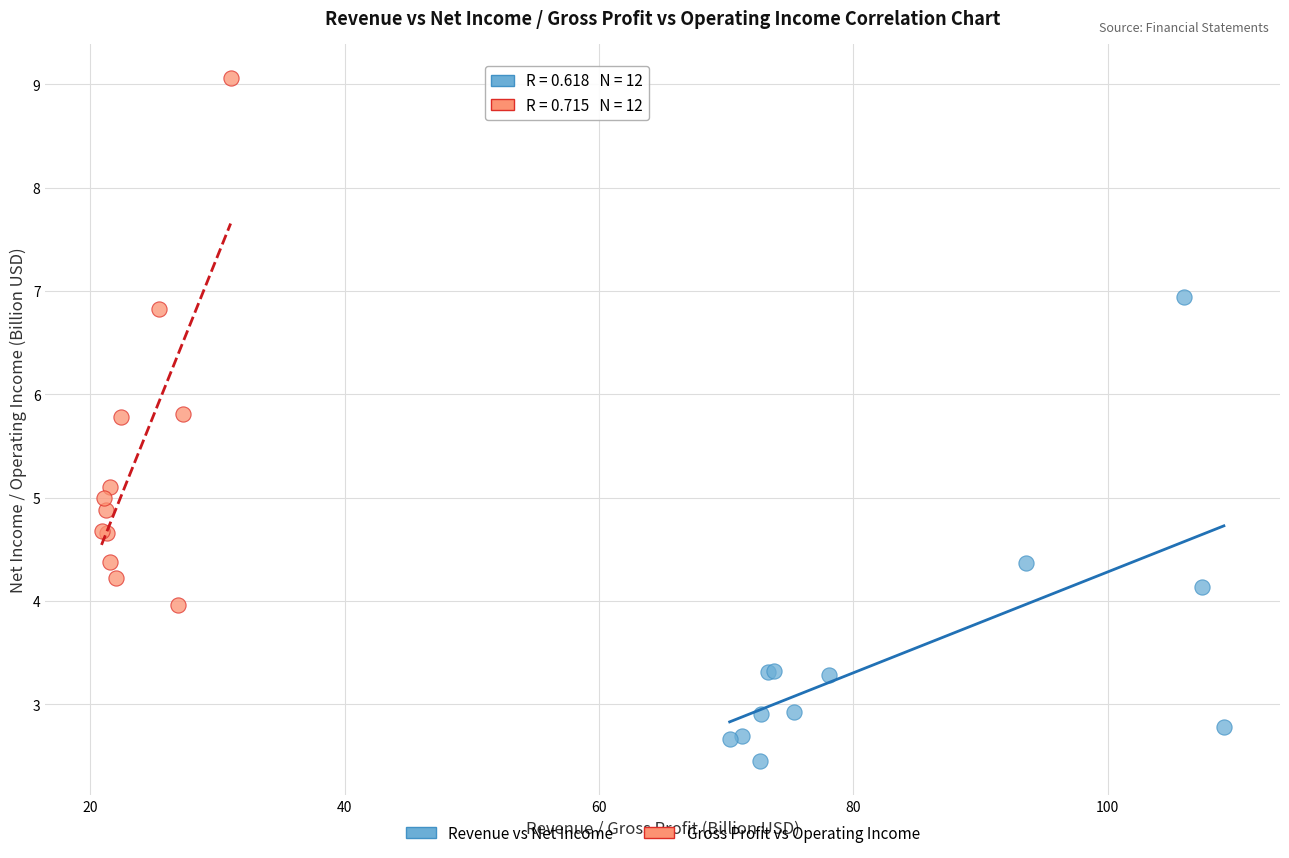

Which series contains the highest Y value?

Gross Profit vs Operating Income